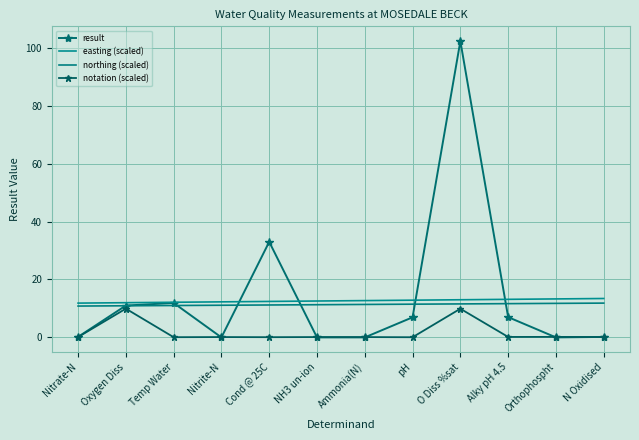

How many lines are shown in the chart?

4